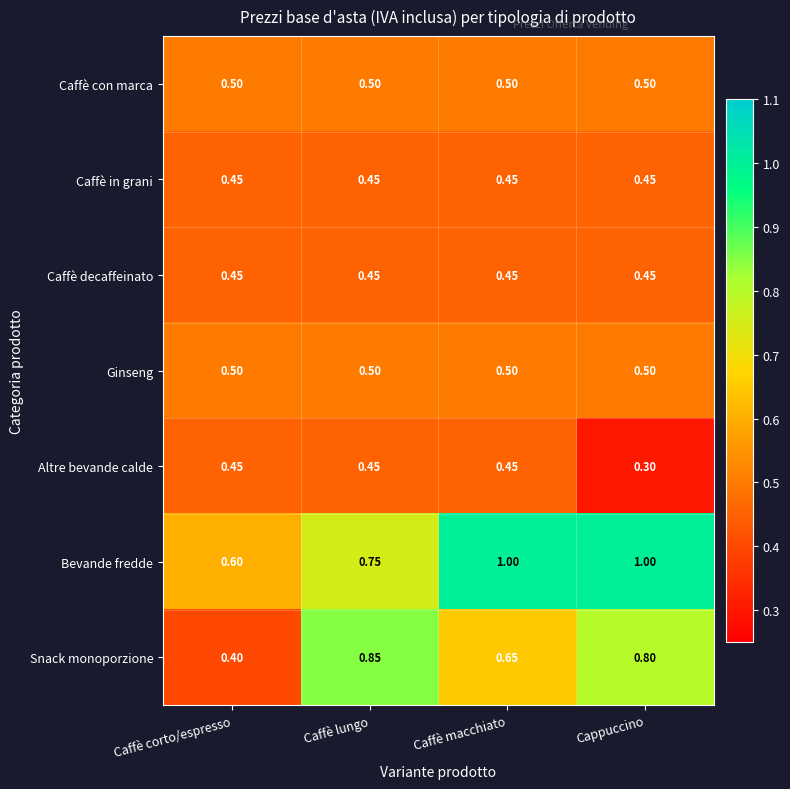

At which label is Snack monoporzione closest to 0?

Caffè corto/espresso